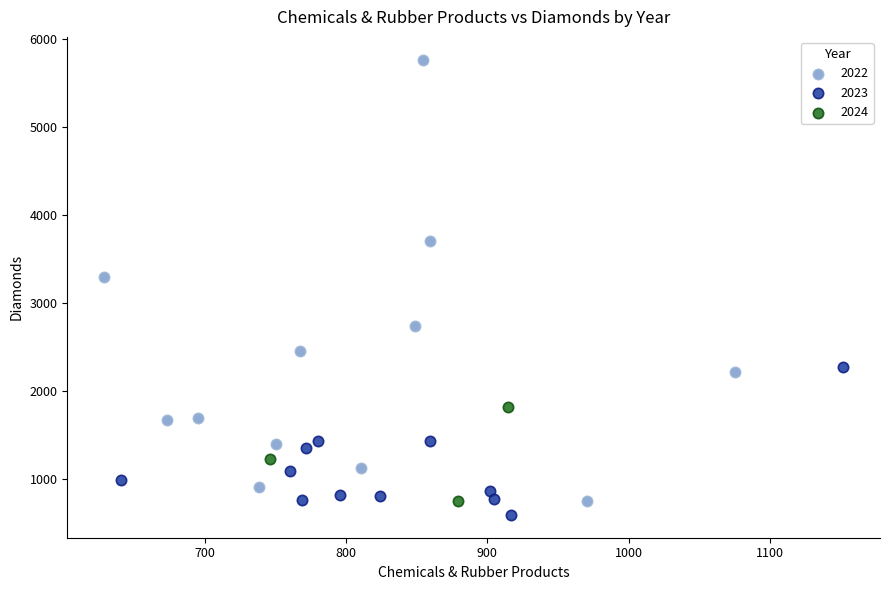

Which series reaches the maximum Y coordinate?

2022